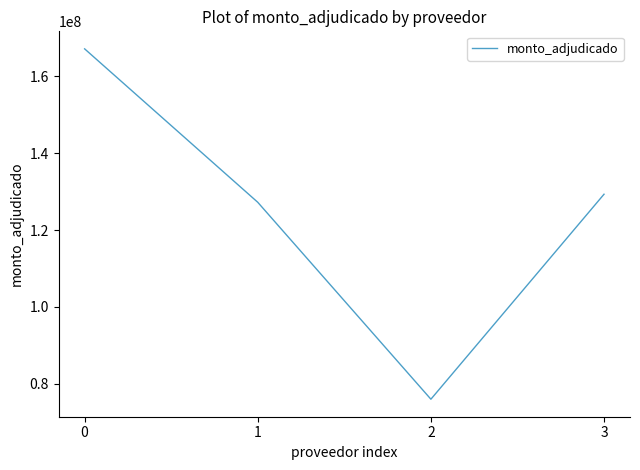

The chart shows a value of 224944661 at 1. True or false?

False